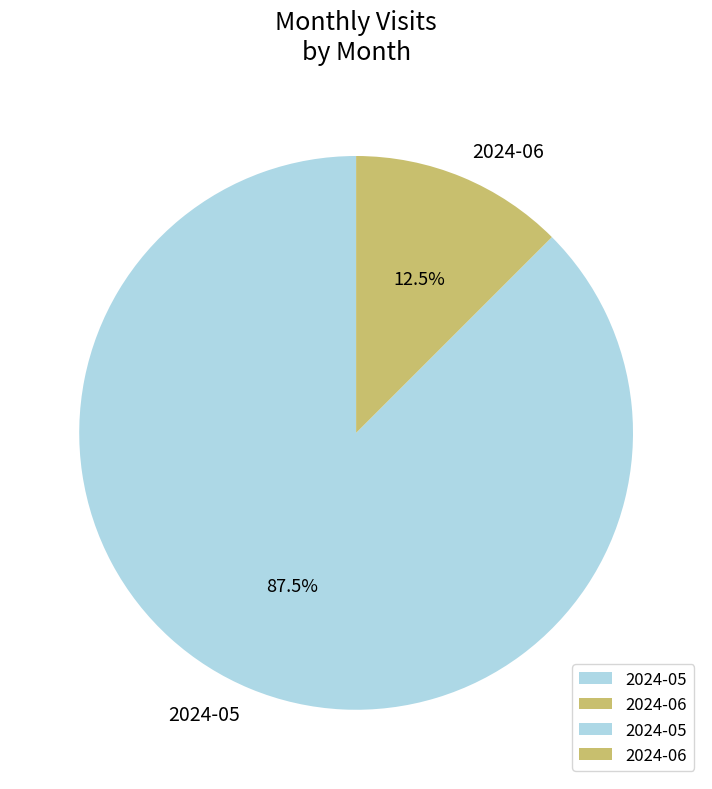

Count the number of slices in the pie.

2